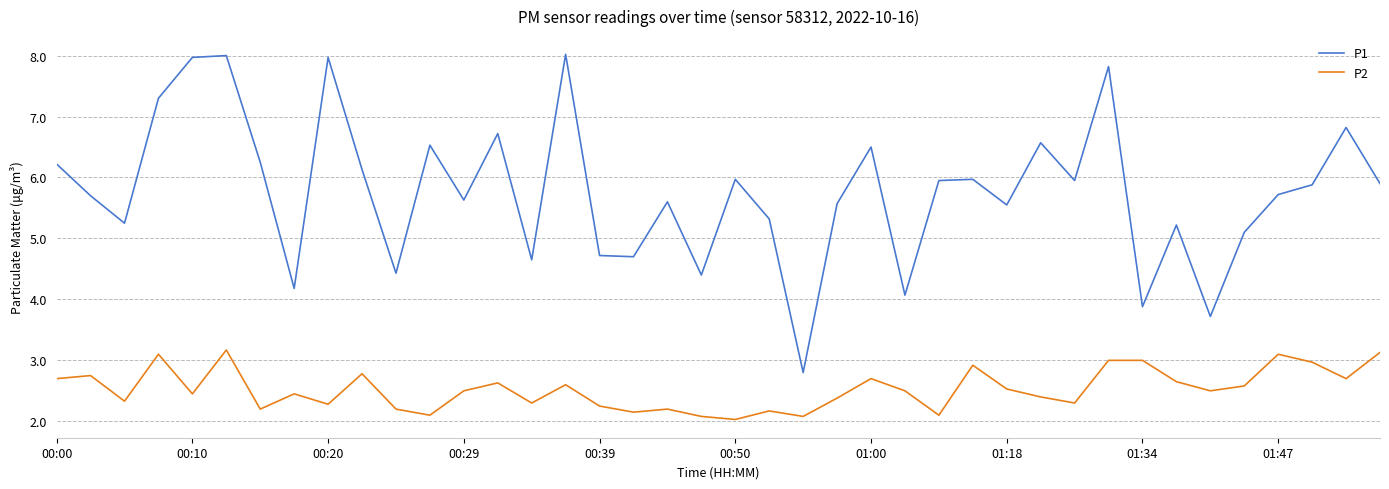

Count the number of categories in the chart.

40